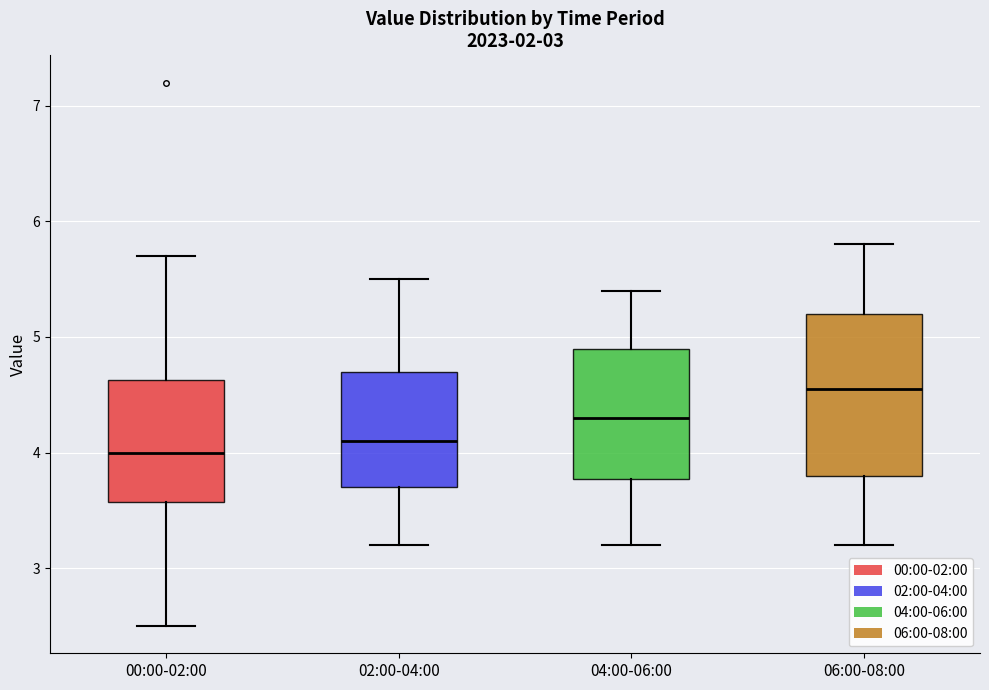

Where does the median line of the box for 04:00-06:00 sit on the y-axis? The values are not printed on the chart, so give them approximately, as read against the axis.

4.3